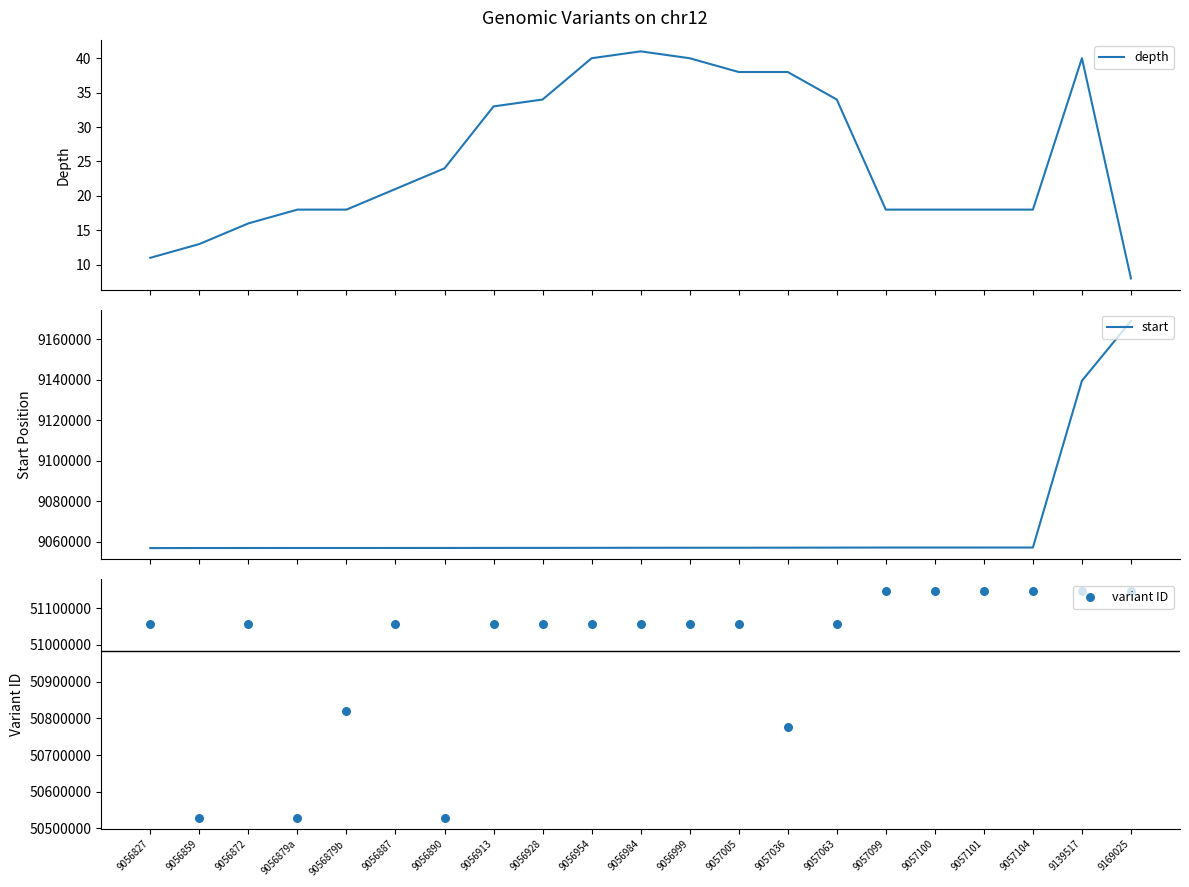

What are all the series names shown in the legend?

depth, start, variant ID